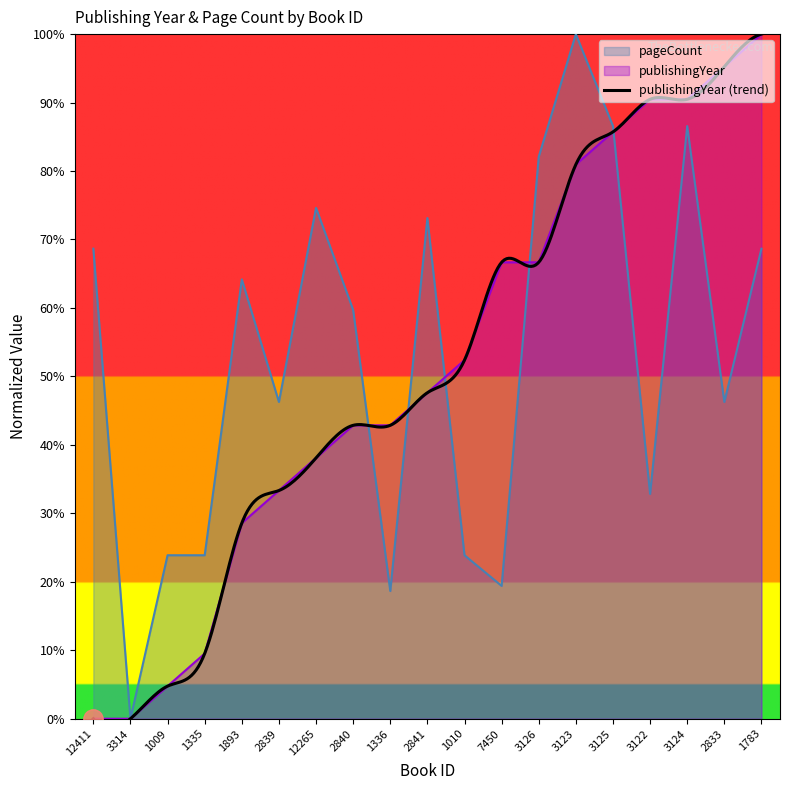

What is the greatest value displayed?

100.0